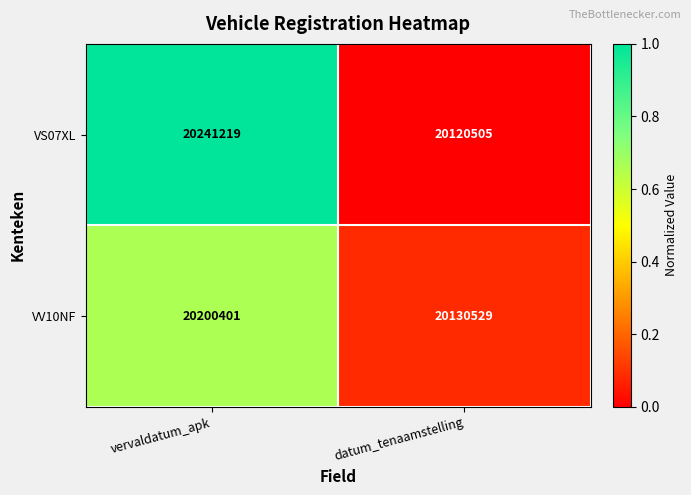

Which series has the largest range (max minus min)?

VS07XL